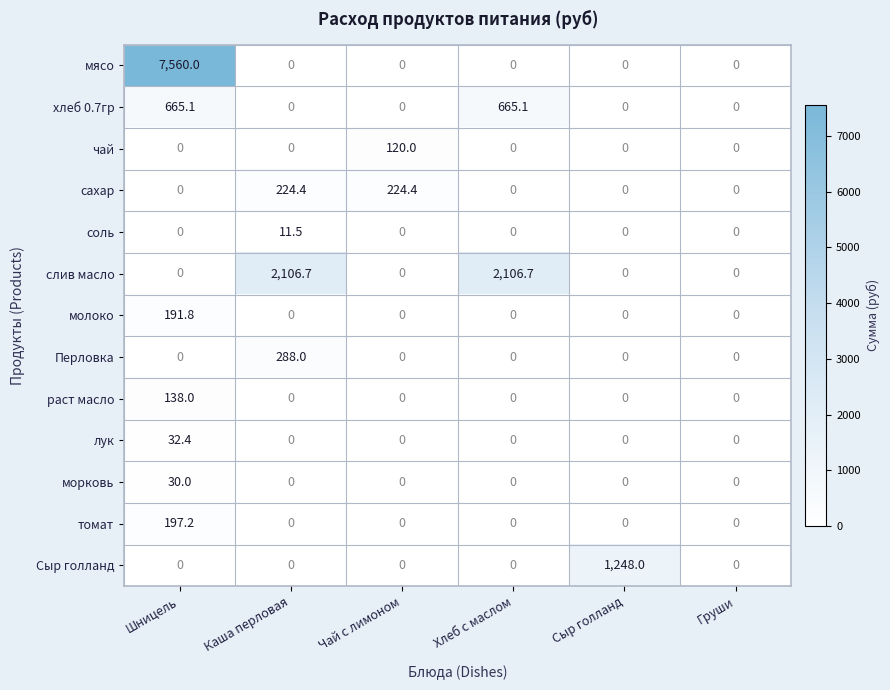

Count the number of data series in this chart.

13